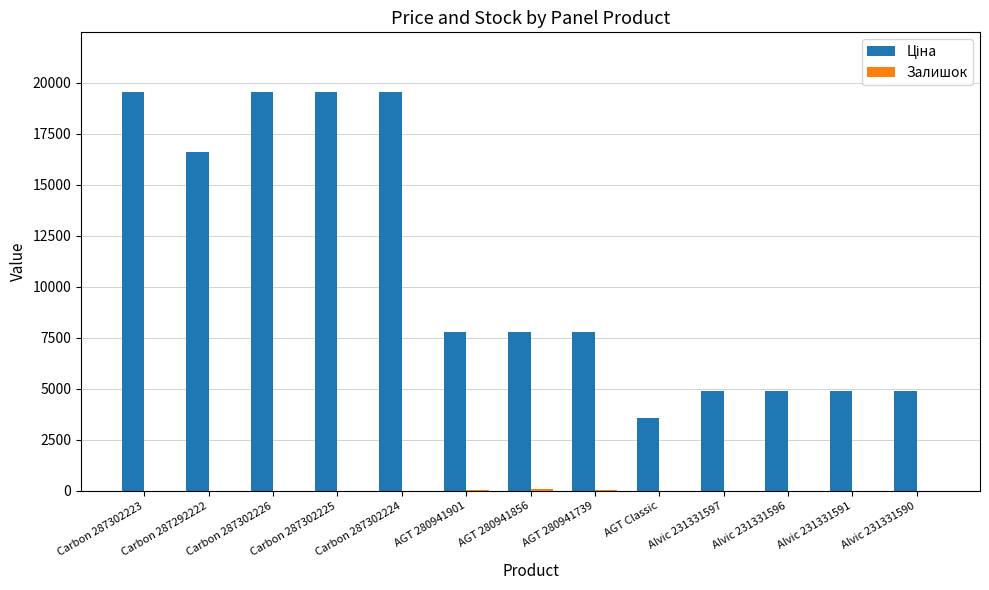

What is the greatest value displayed?

19542.7